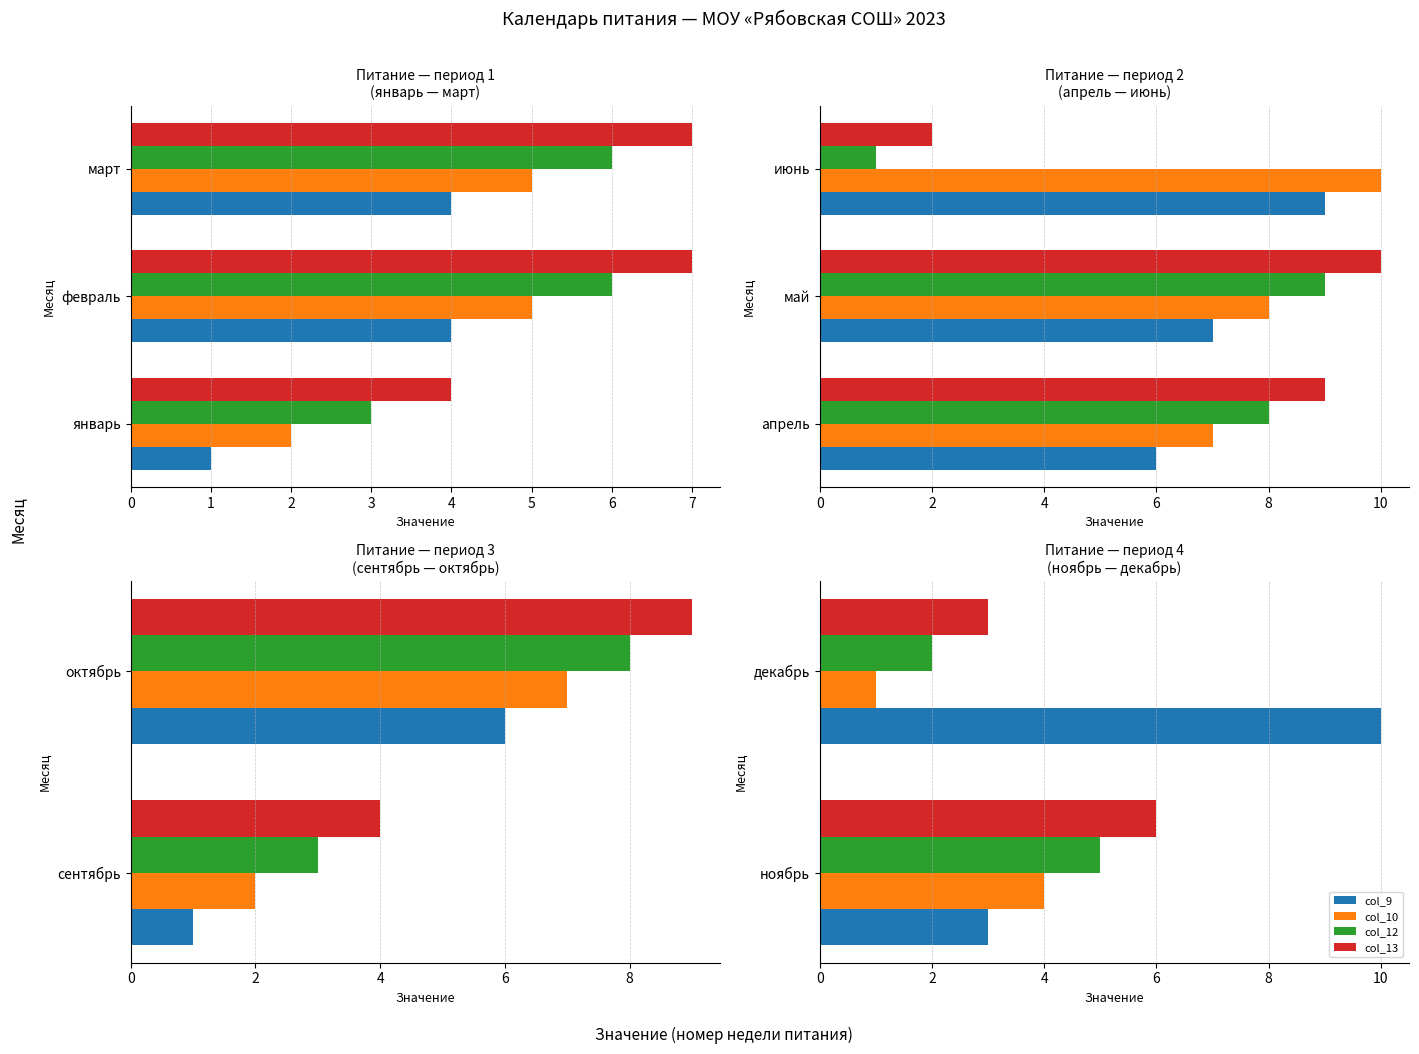

What is the total value across all series at ноябрь?

18